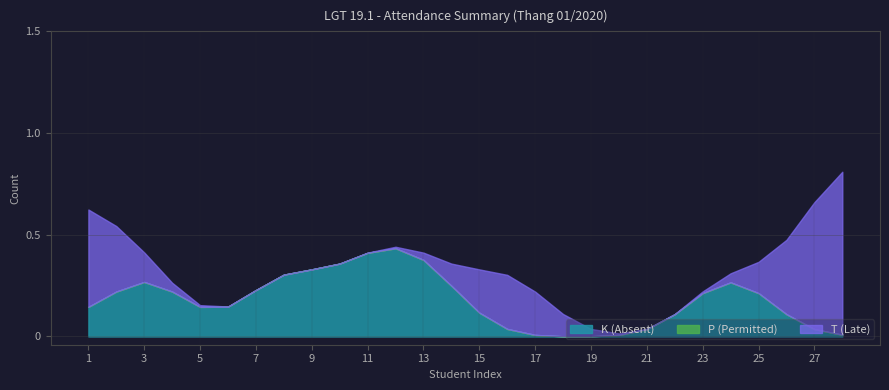

Is it true that P (Permitted) equals 0 at 13?

True